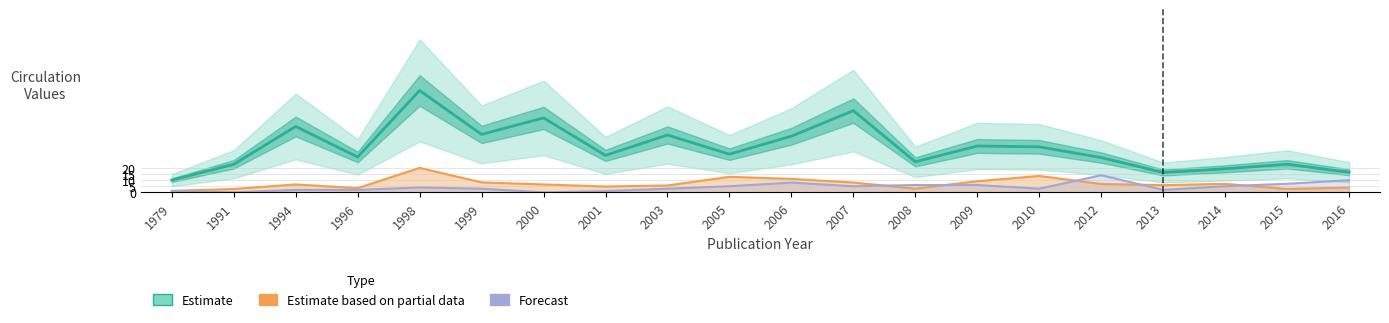

Reading left to right, what are all the values shown in this chart?

Circs Per Item (Estimate): 1979=10.0	1991=23.0	1994=54.0	1996=29.0	1998=83.5	1999=47.5	2000=61.0	2001=30.3	2003=47.0	2005=31.3	2006=46.0	2007=67.0	2008=25.0	2009=38.0	2010=37.3	2012=28.5	2013=16.3	2014=19.3	2015=23.0	2016=16.5
Total Circs (Partial Estimate): 1979=1.2	1991=2.8	1994=6.5	1996=3.5	1998=20.0	1999=8.2	2000=6.5	2001=4.8	2003=5.6	2005=12.7	2006=11.0	2007=8.0	2008=3.0	2009=9.1	2010=13.4	2012=6.8	2013=5.9	2014=7.0	2015=2.8	2016=4.0
Other Library Count (Forecast): 1979=1.0	1991=0.0	1994=2.0	1996=2.0	1998=4.0	1999=3.0	2000=0.0	2001=1.0	2003=3.0	2005=5.0	2006=8.0	2007=5.0	2008=6.0	2009=6.0	2010=3.0	2012=14.0	2013=2.0	2014=5.0	2015=7.0	2016=10.0